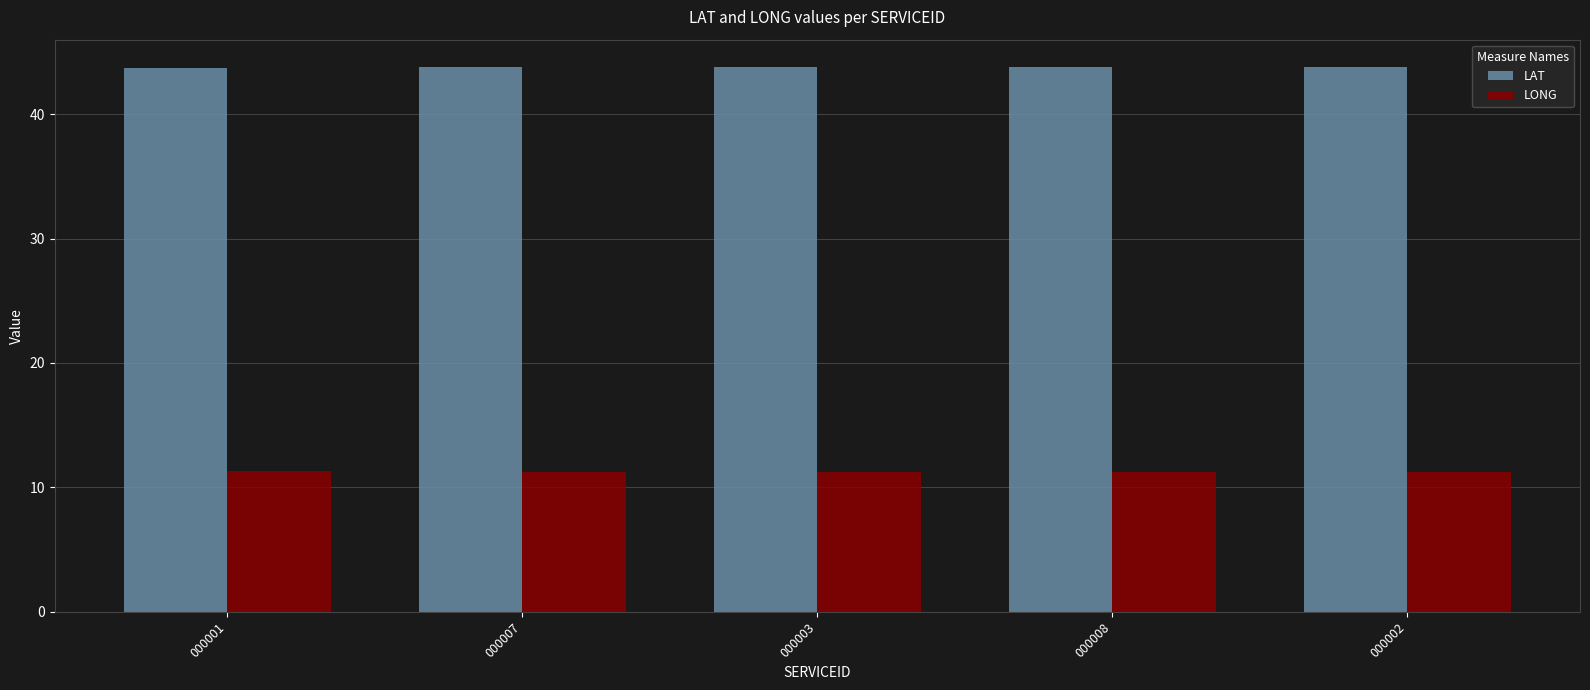

What is the minimum value for LONG?

11.2